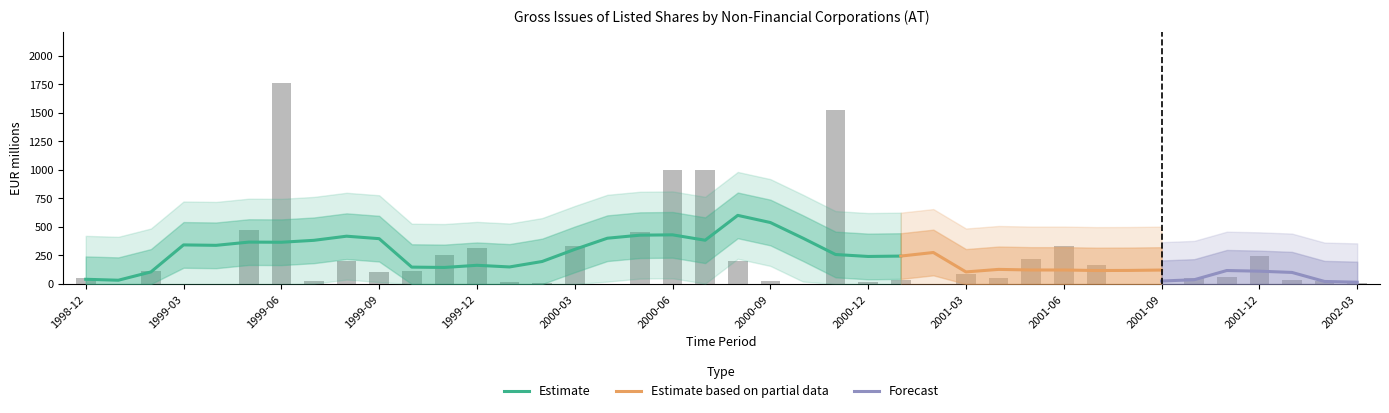

Count the number of categories in the chart.

40